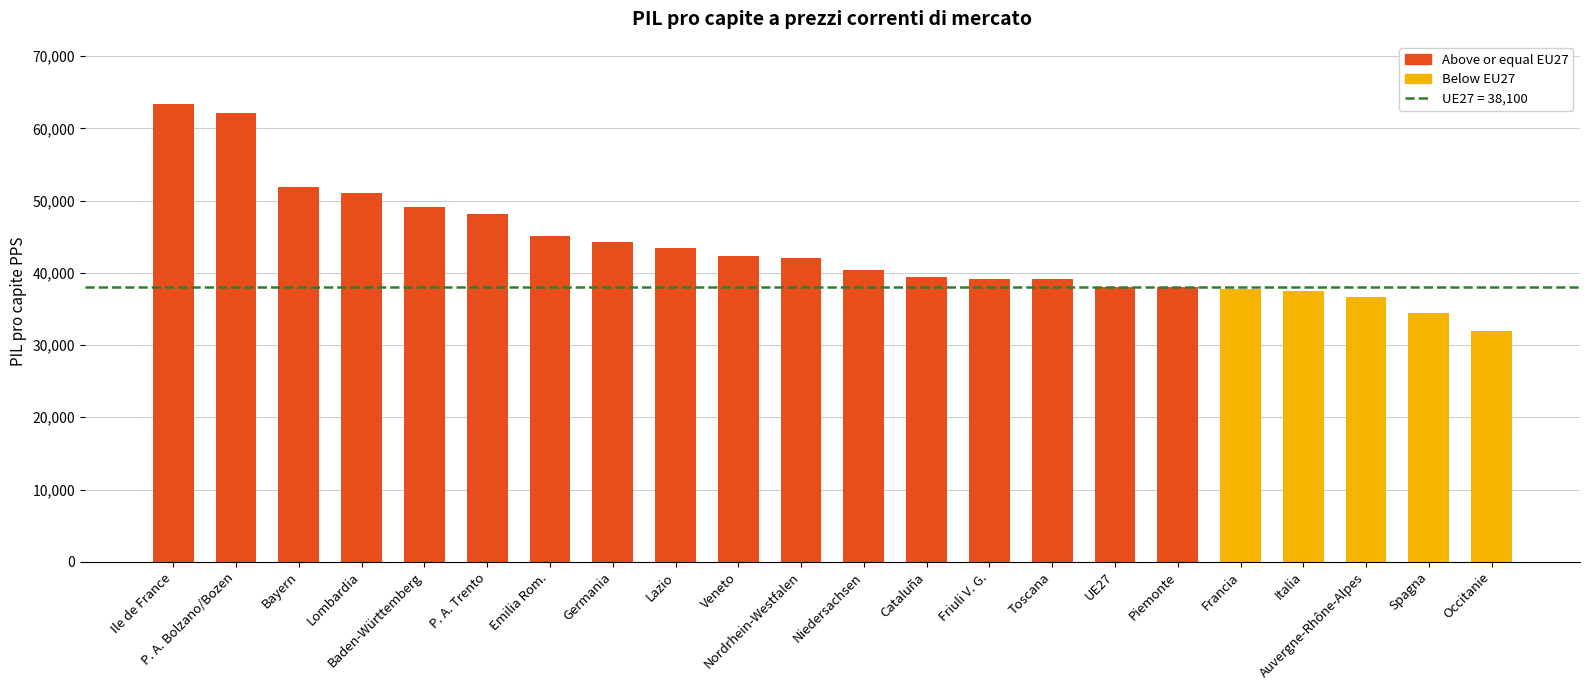

What is the value of the 4th bar from the left?

51000